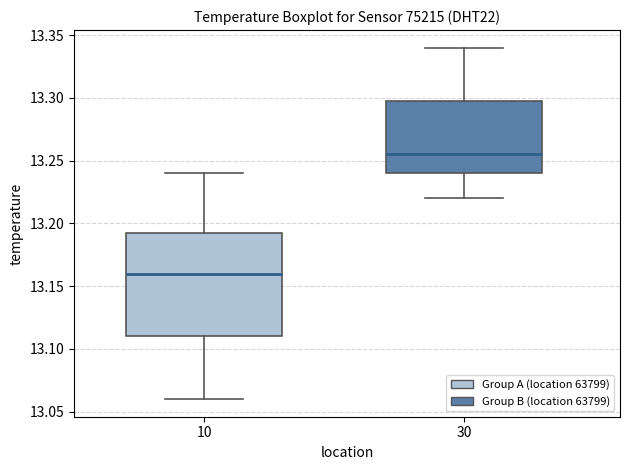

Where is the lower edge of the box at x = 30 on the y-axis? The values are not printed on the chart, so give them approximately, as read against the axis.

13.240